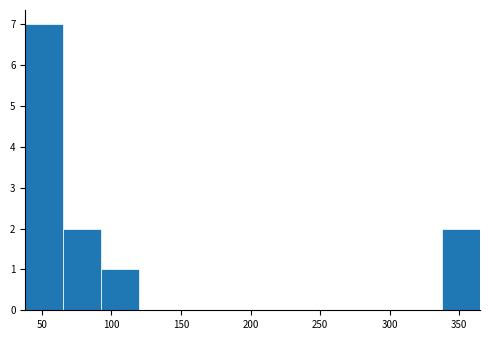

Which range on the x-axis has the tallest bar?

40 to 65